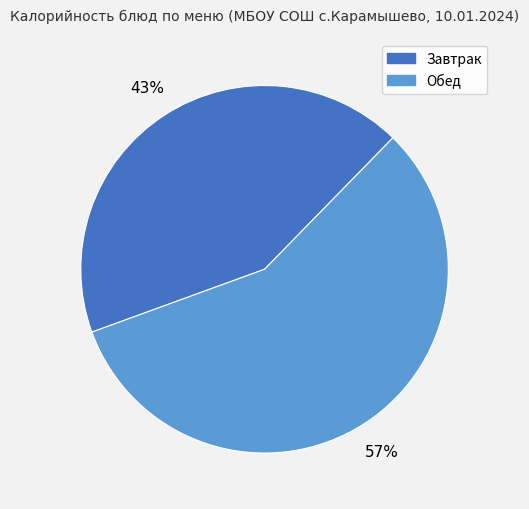

How many slices are in this pie chart?

2